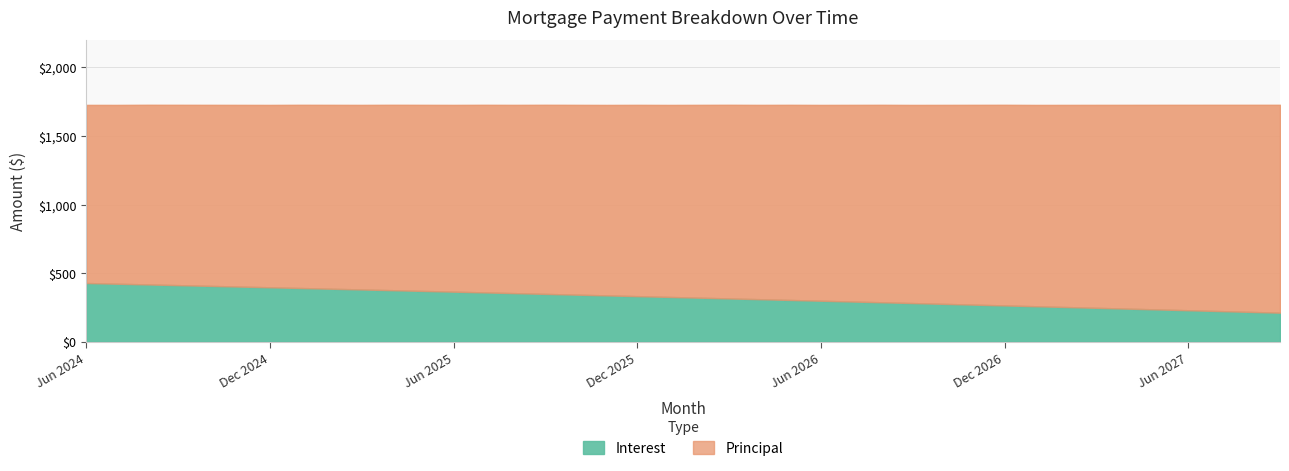

Which series has the widest spread of values?

Principal